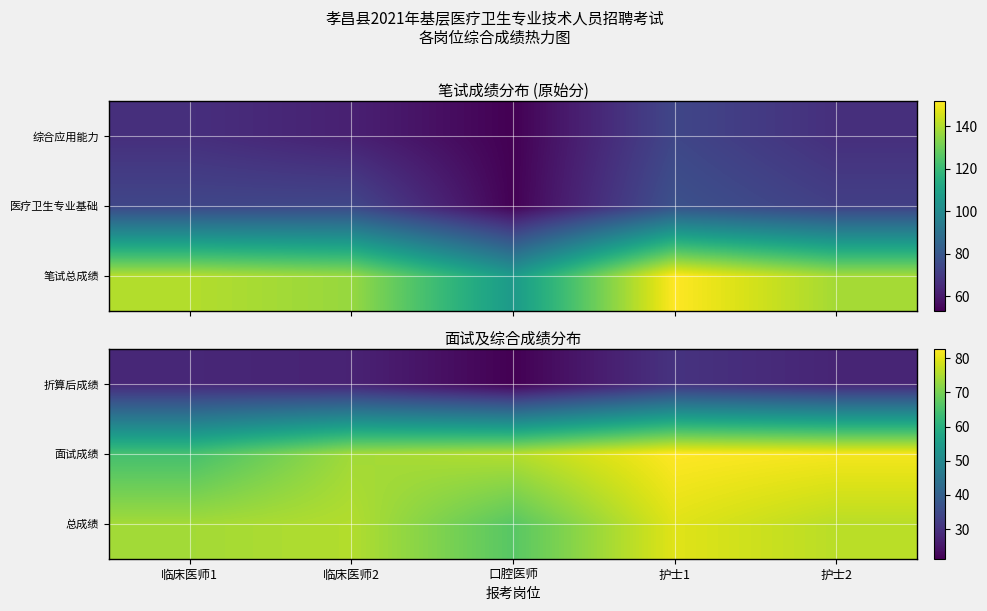

Is it true that 面试成绩 equals 74.0 at 临床医师2?

True